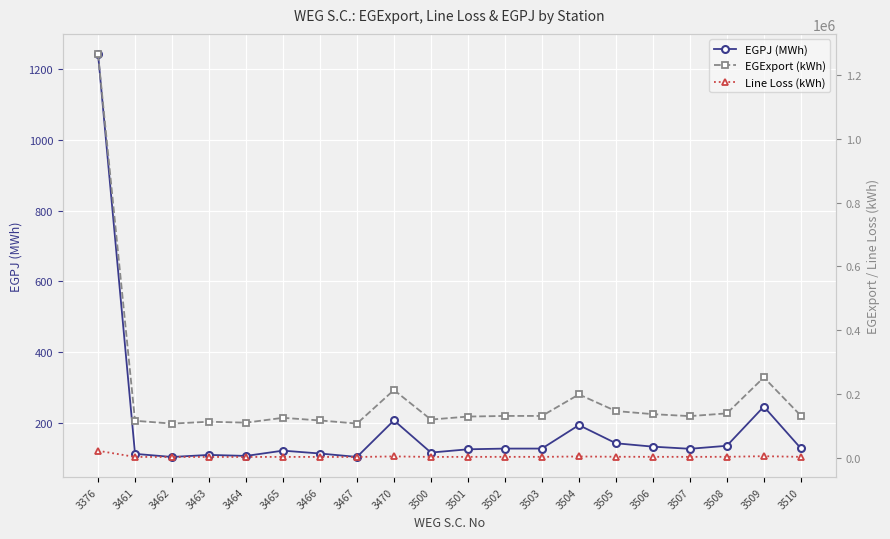

True or false: EGPJ (MWh) and EGExport (kWh) intersect in this chart.

False